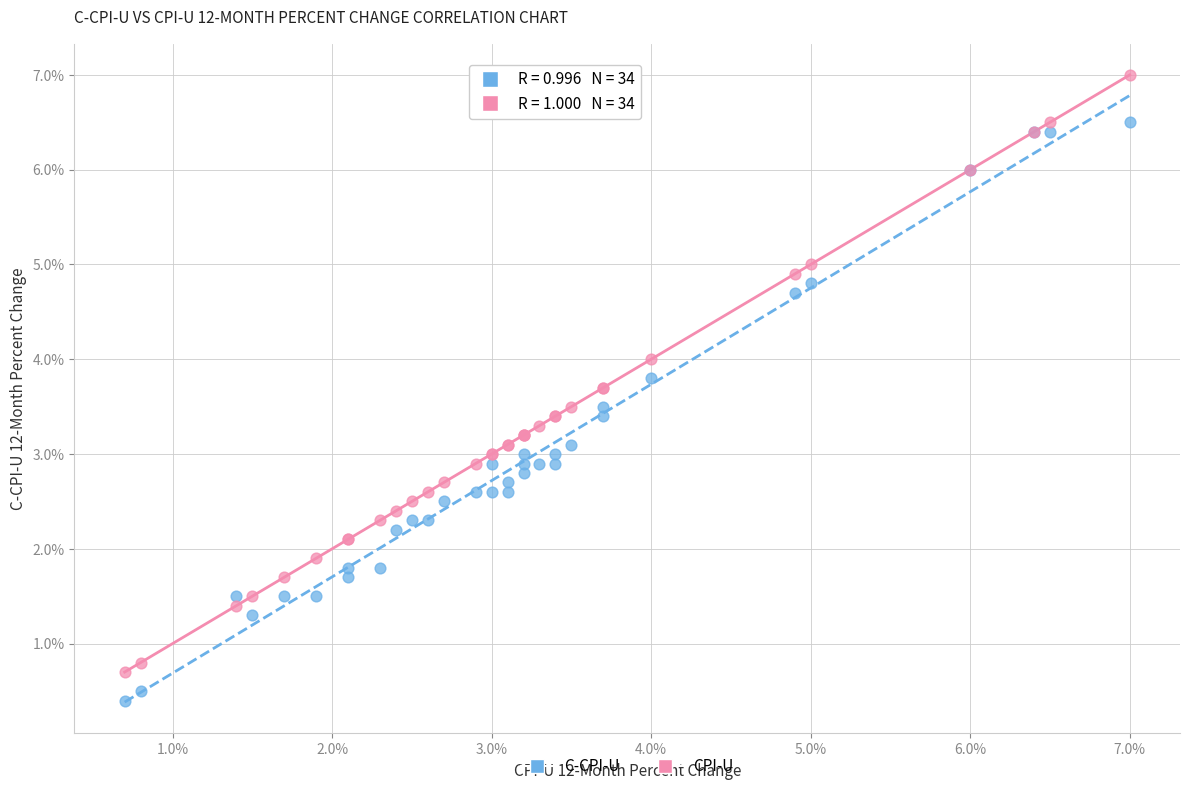

What is the X range (max minus min) for the scatter plot?

6.3